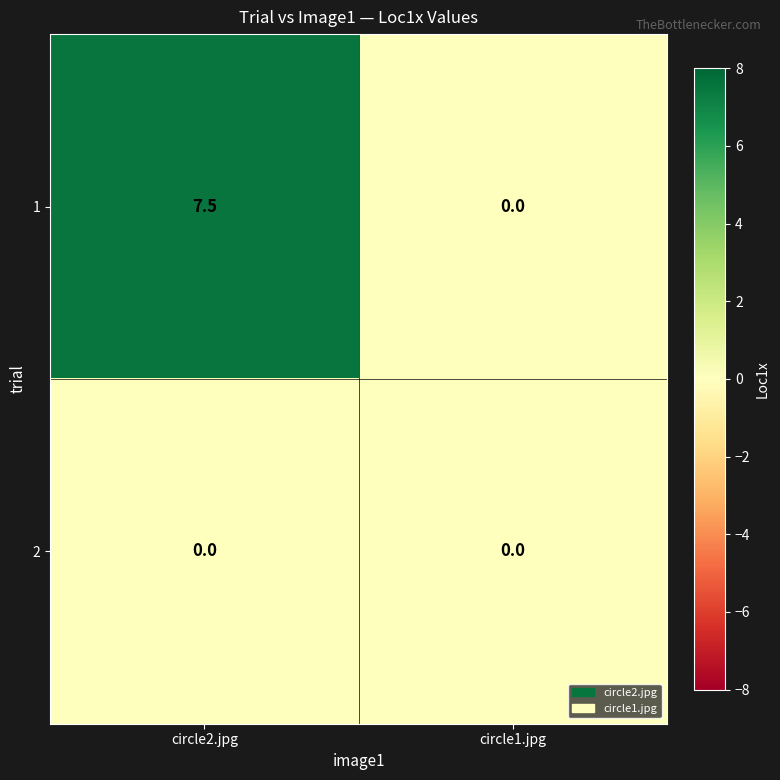

List the series in order of their peak value, lowest first.

2, 1